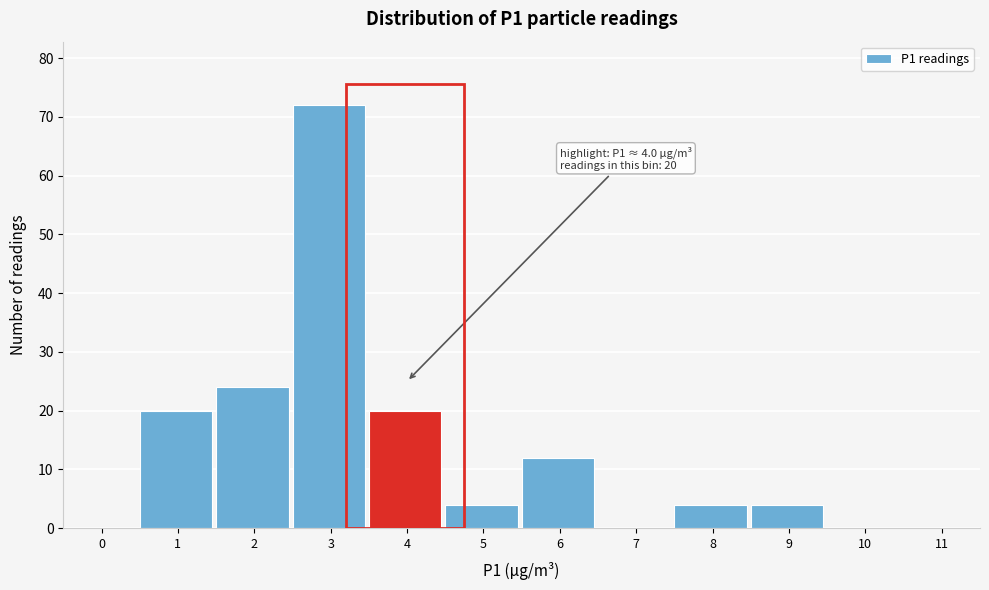

Reading left to right, what are all the values shown in this chart?

0=0	1=20	2=24	3=72	4=20	5=4	6=12	7=0	8=4	9=4	10=0	11=0